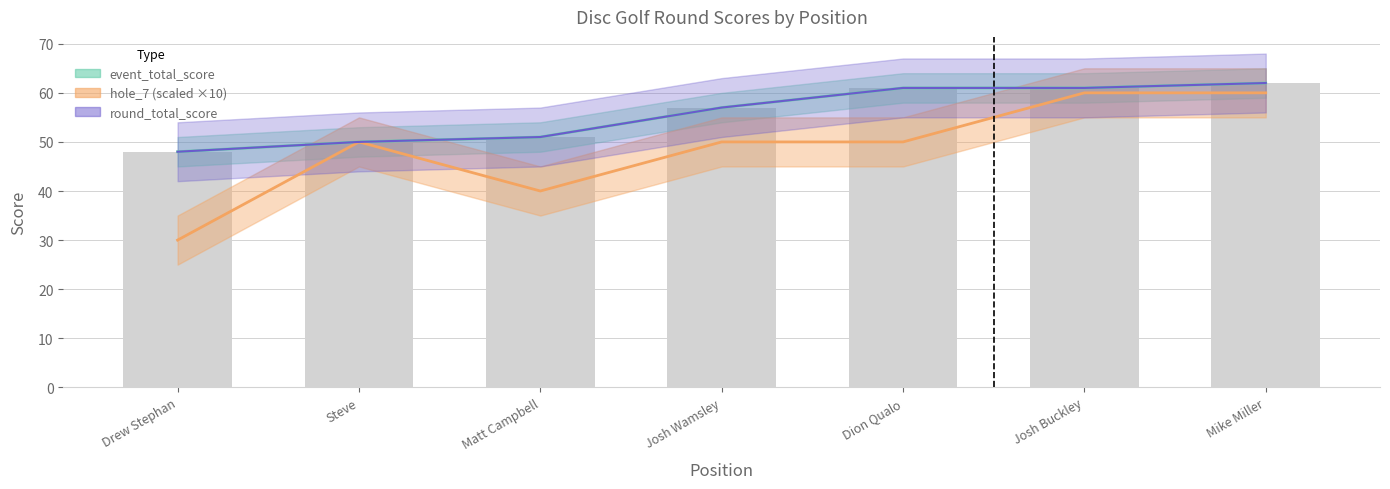

What is the value of the event_total_score bar at the 4th from the left?

57